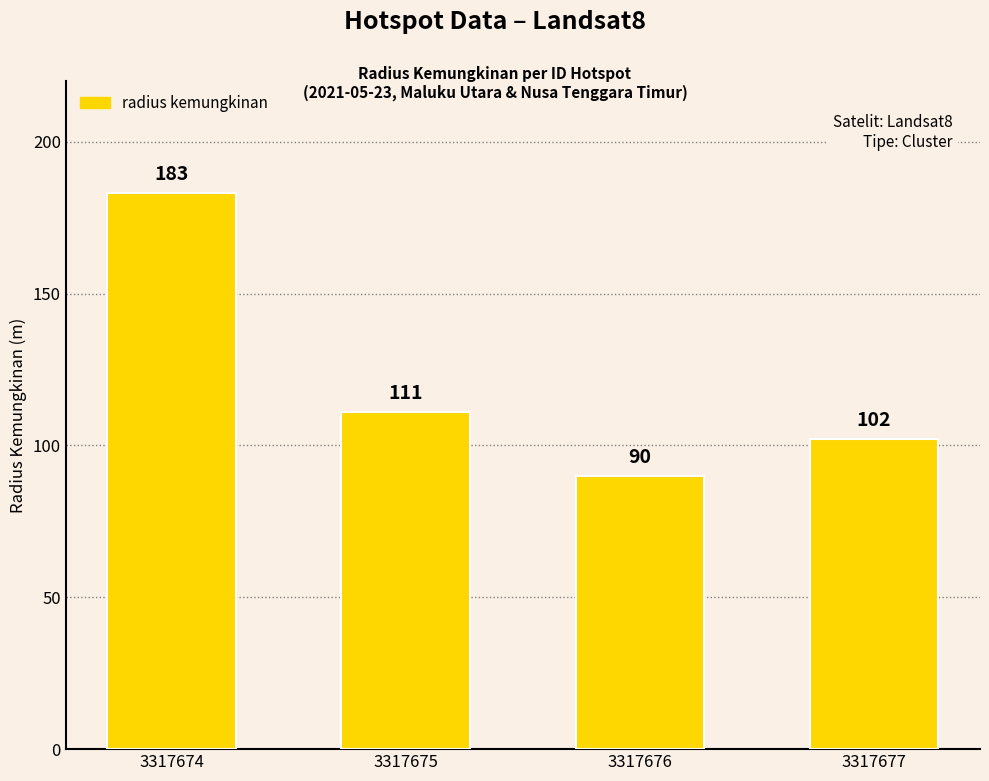

List the labels in order of value, largest first.

3317674, 3317675, 3317677, 3317676